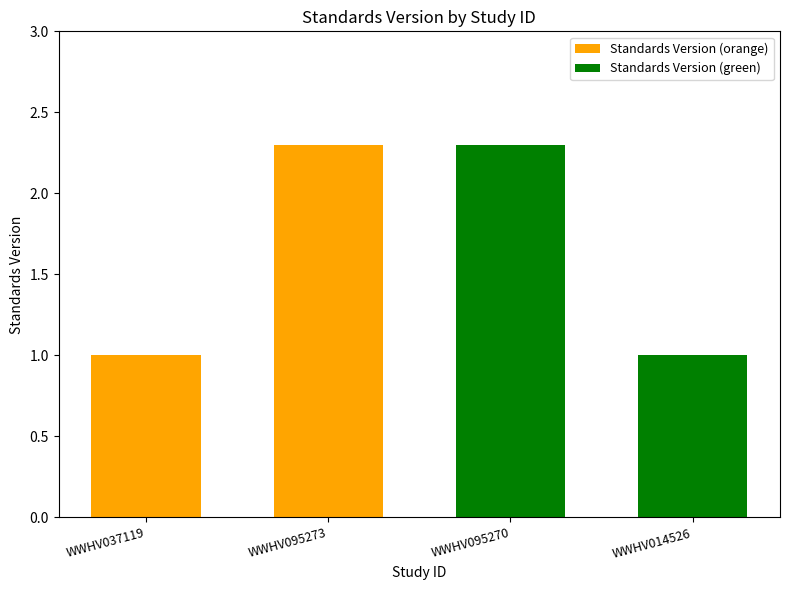

What is the change in value from WWHV037119 to WWHV095273?

+1.3